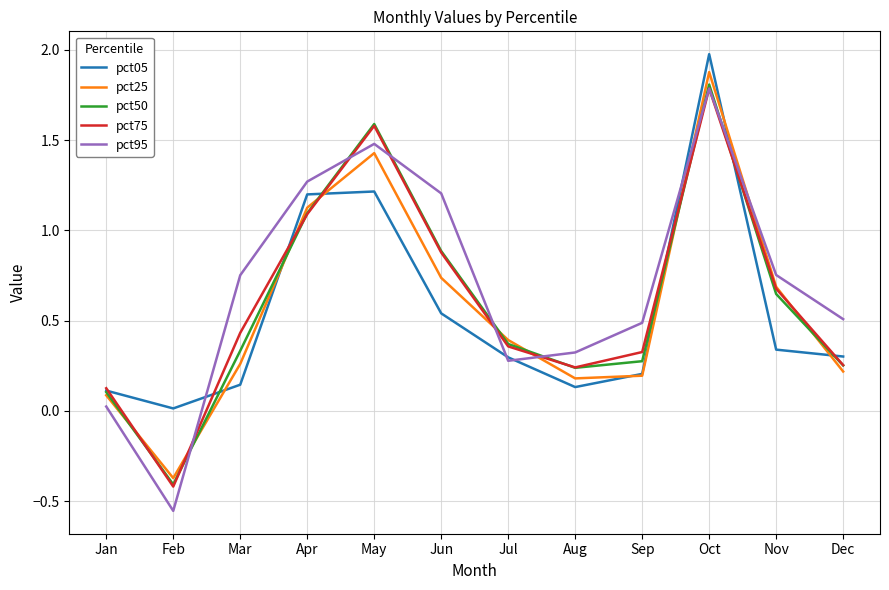

Which series has the largest range (max minus min)?

pct95